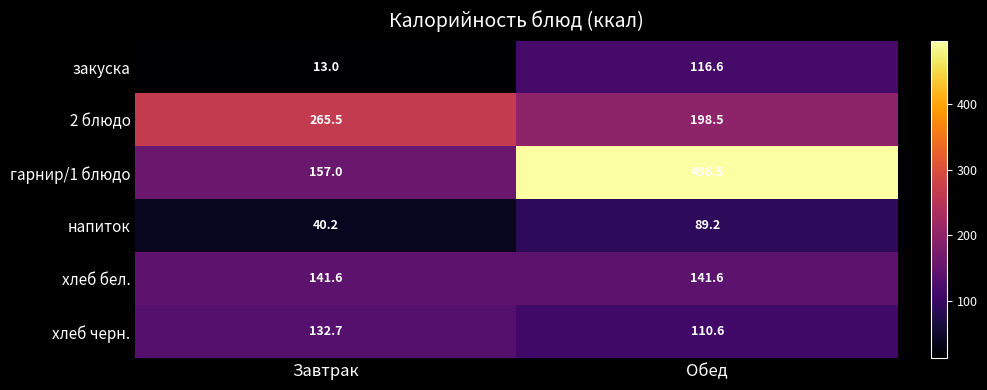

What is the maximum value for закуска?

116.6